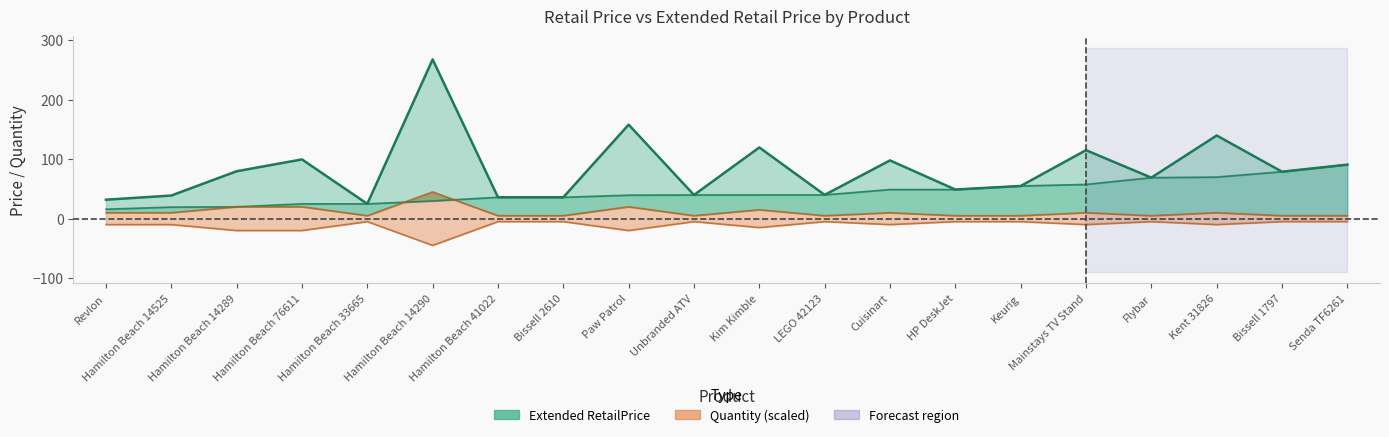

What is the maximum value shown in the chart?

267.9